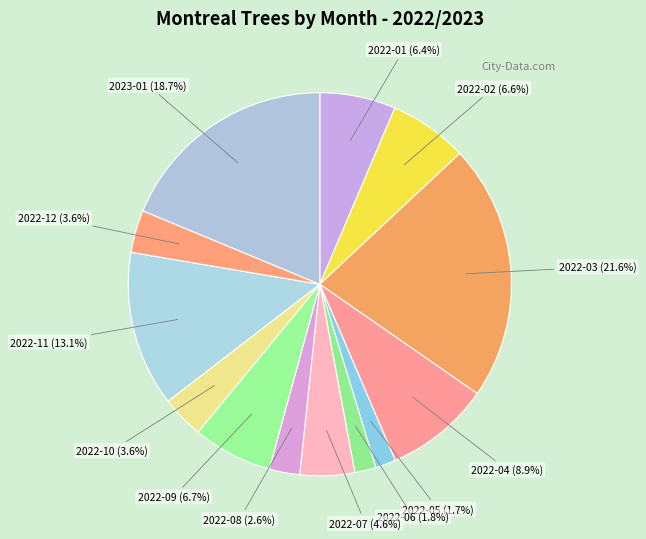

How many slices are in this pie chart?

13